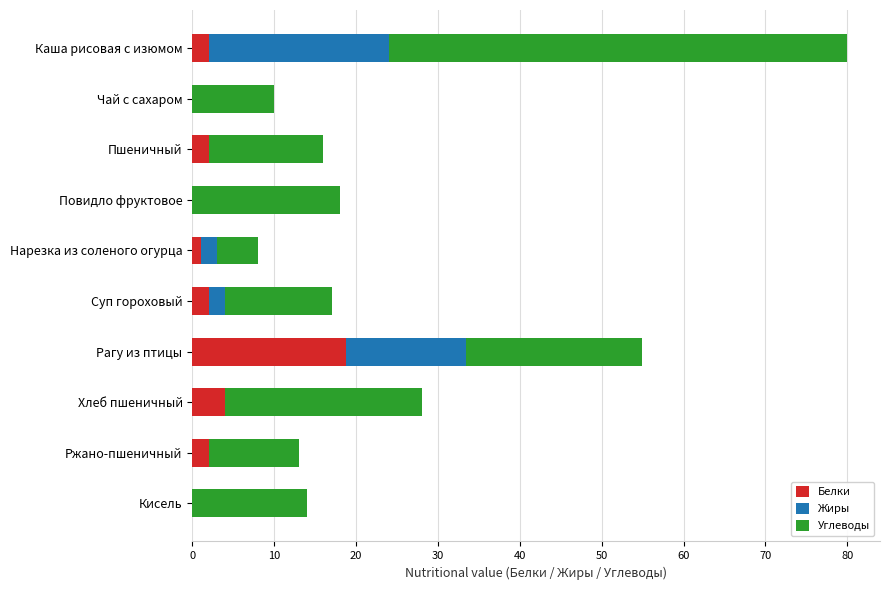

At which category is the sum across all series the highest?

Каша рисовая с изюмом